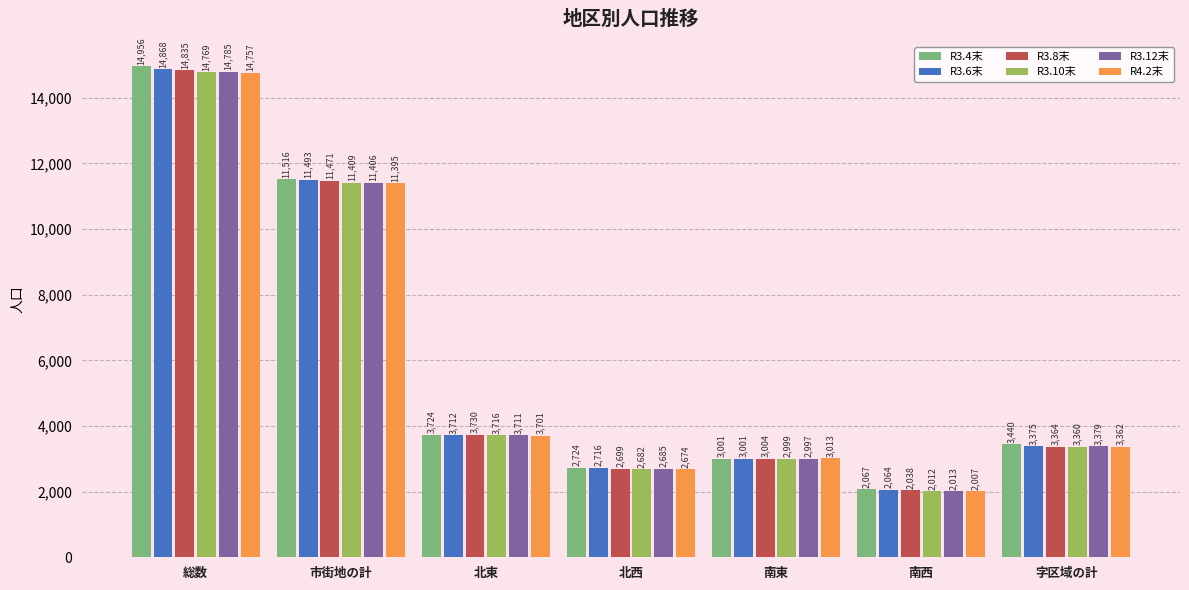

Reading left to right, transcribe all the data shown in this chart.

R3.4末: 14956	11516	3724	2724	3001	2067	3440
R3.6末: 14868	11493	3712	2716	3001	2064	3375
R3.8末: 14835	11471	3730	2699	3004	2038	3364
R3.10末: 14769	11409	3716	2682	2999	2012	3360
R3.12末: 14785	11406	3711	2685	2997	2013	3379
R4.2末: 14757	11395	3701	2674	3013	2007	3362